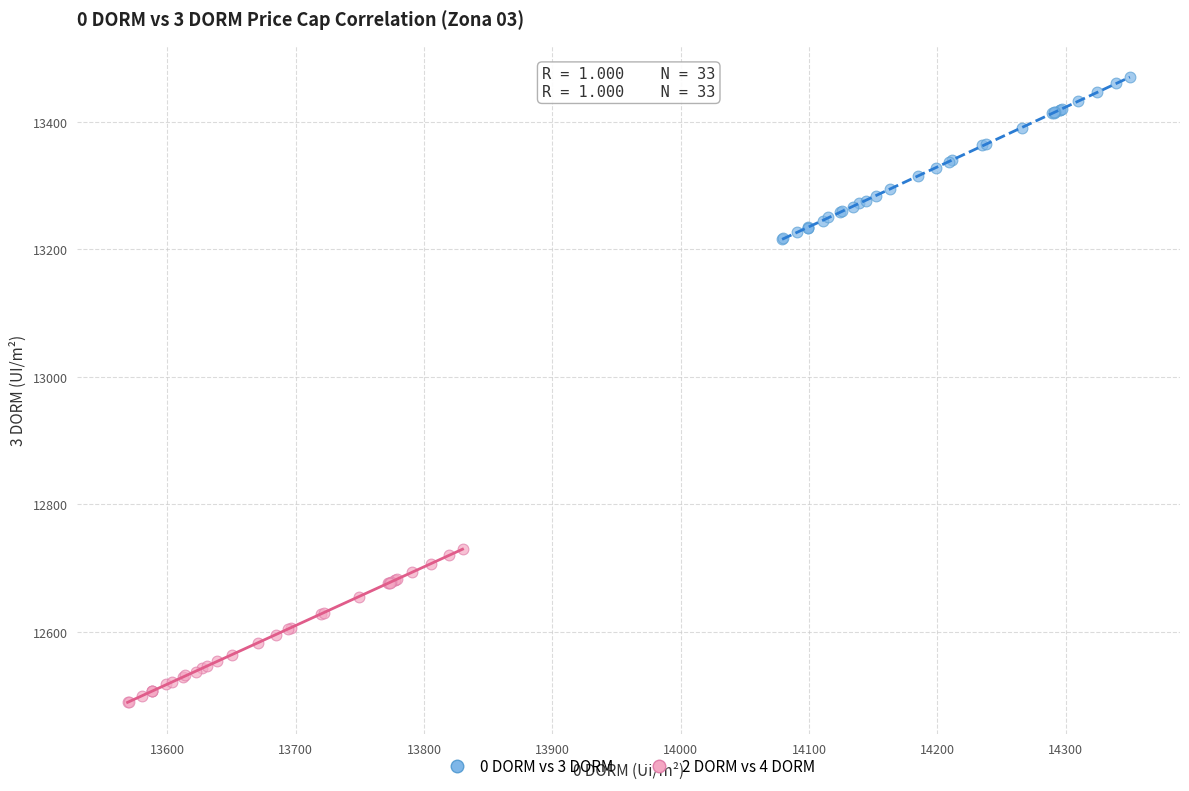

Which series has the widest spread of Y values?

0 DORM vs 3 DORM